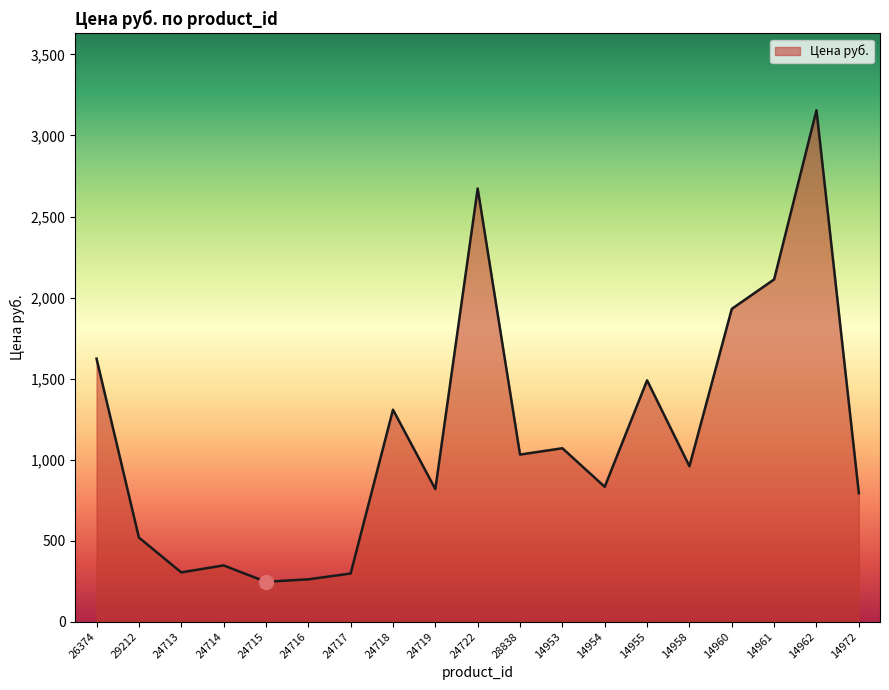

Is it true that the value at 14972 is 793?

True